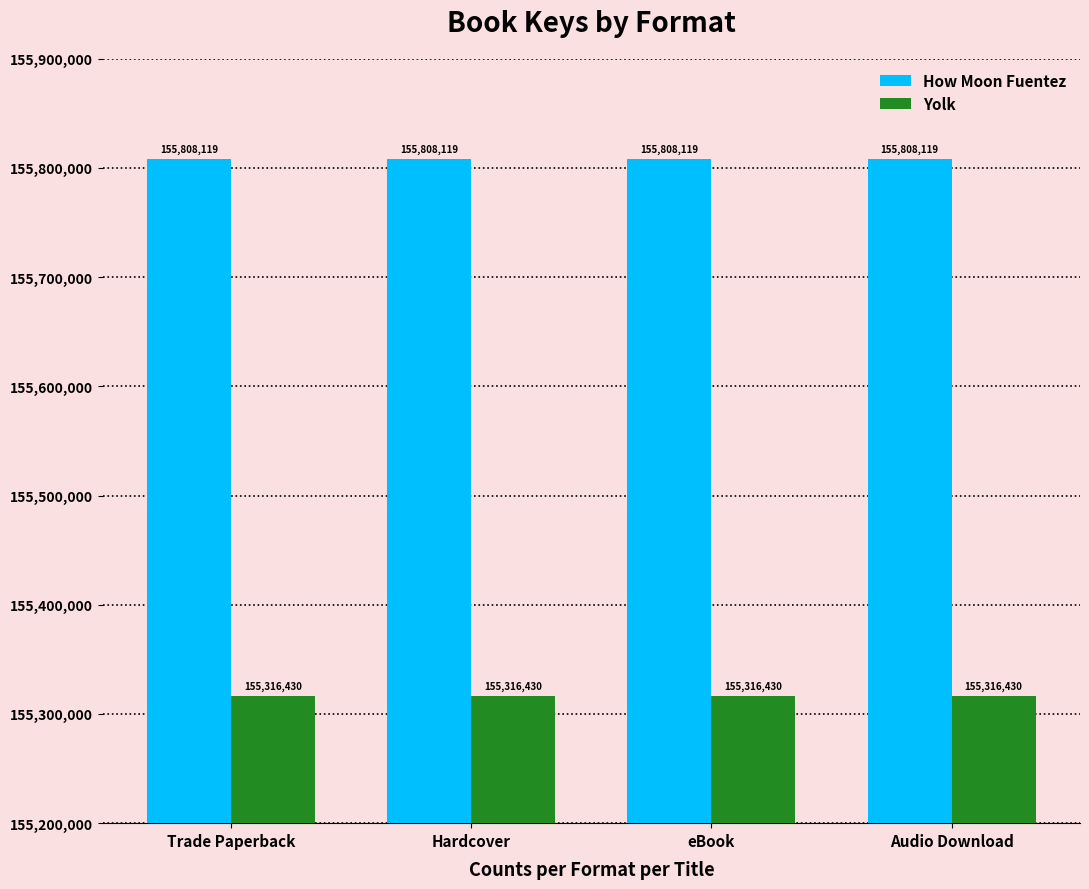

List the series in order of their peak value, lowest first.

Yolk, How Moon Fuentez